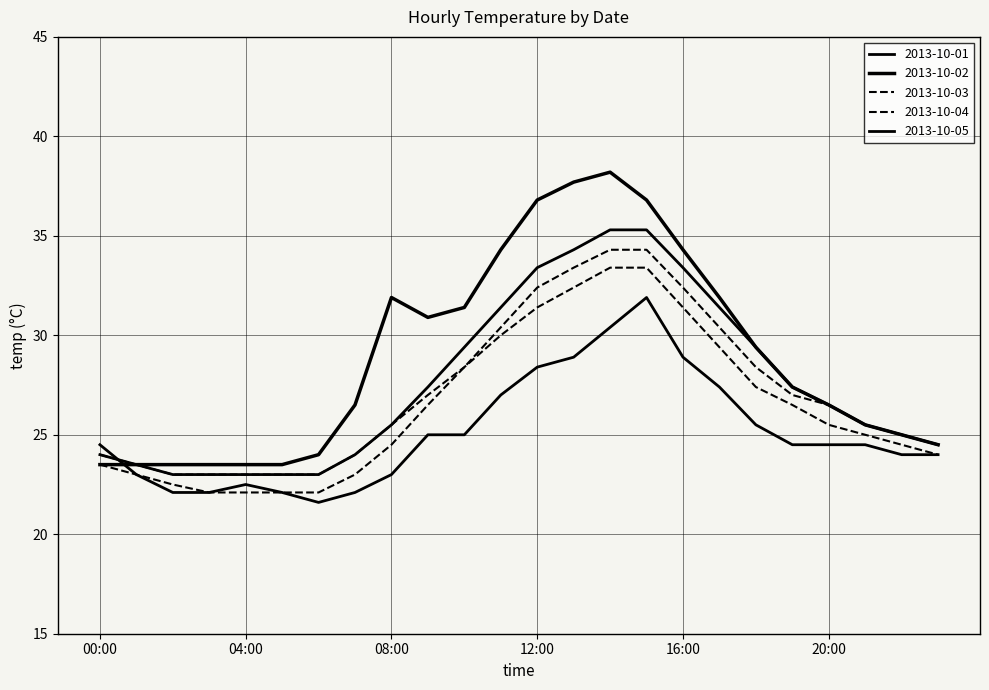

Does the chart have visible grid lines?

Yes